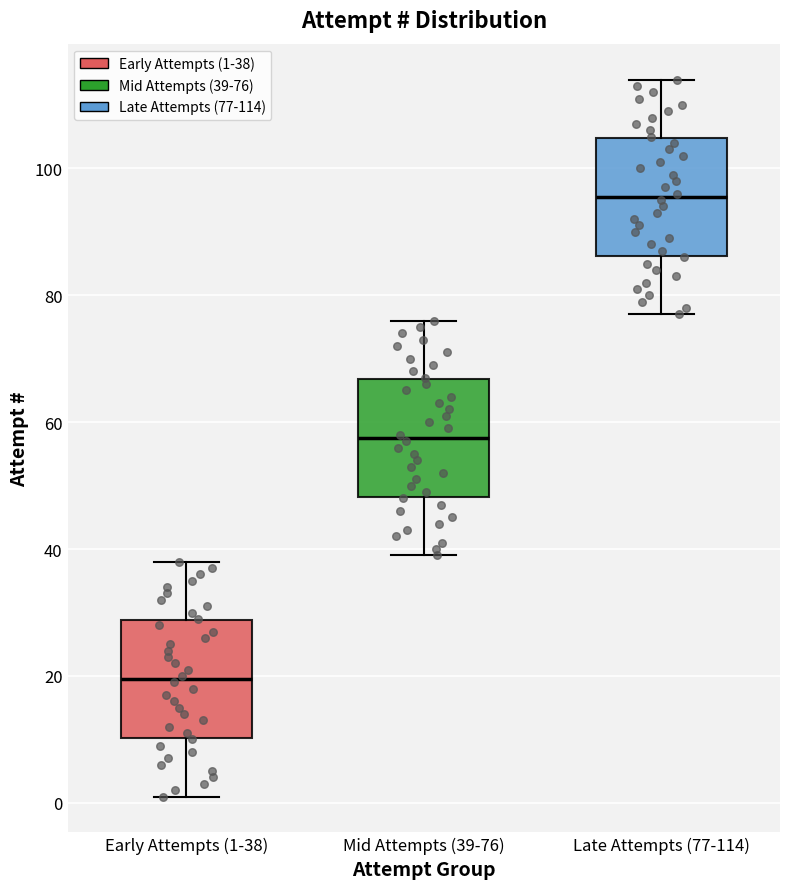

Which box's median line is the lowest?

Early Attempts (1-38)